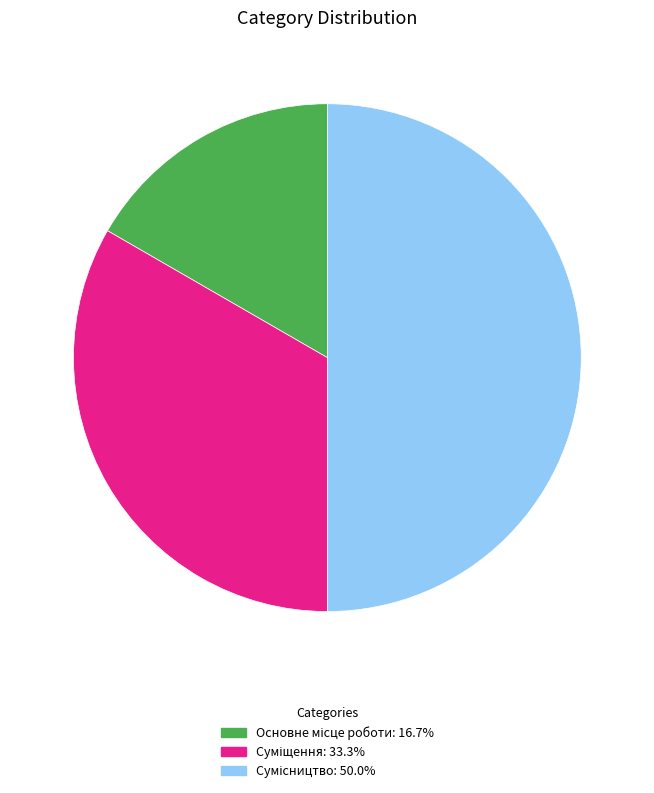

To the nearest percent, what percentage of the pie is Суміщення?

33%